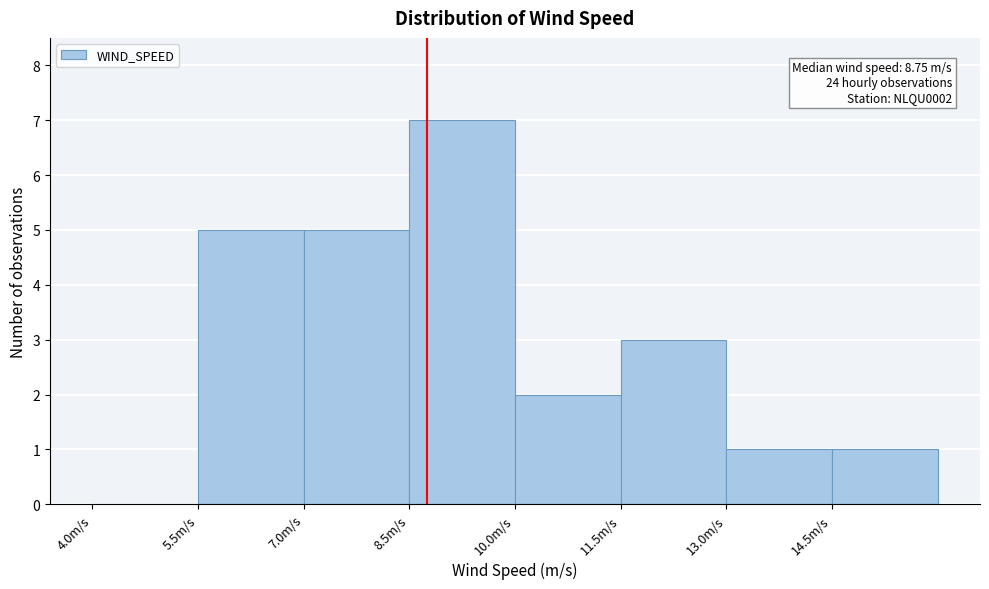

Over which range of the x-axis is the bar tallest?

8.5 to 10.0